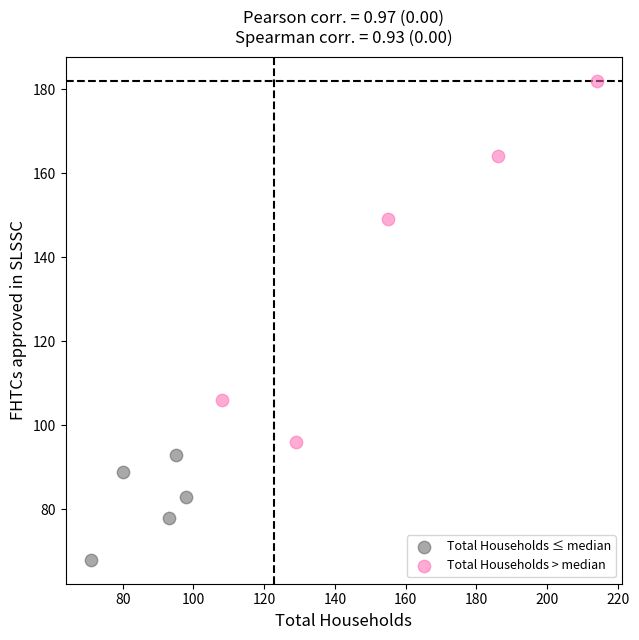

Which series has the widest spread of Y values?

Total Households > median